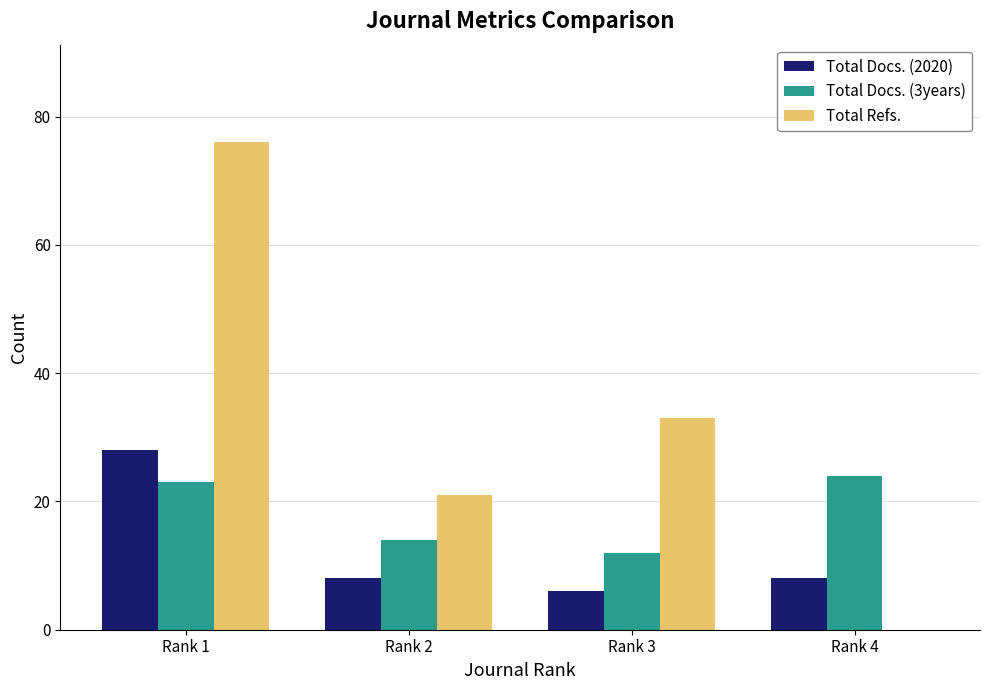

What is the sum of all Total Docs. (3years) values?

73